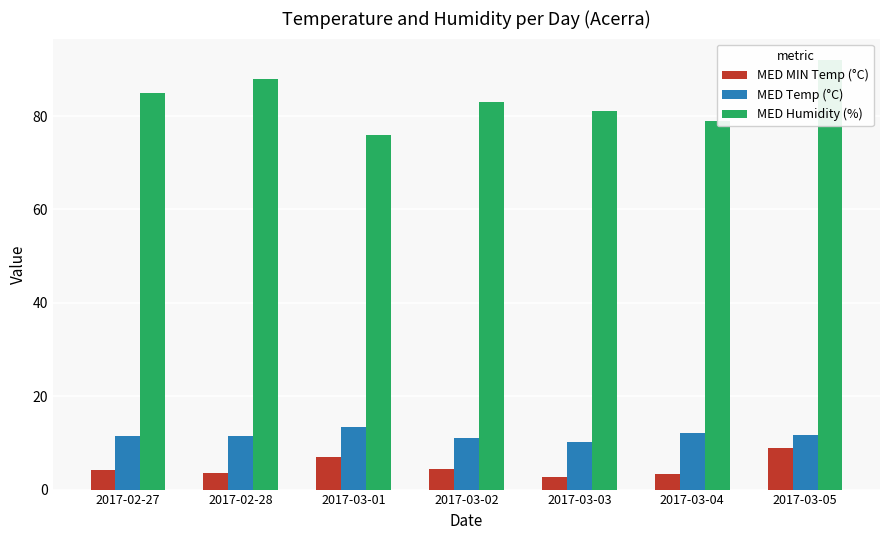

Between 2017-03-01 and 2017-03-05, which is larger?

2017-03-05